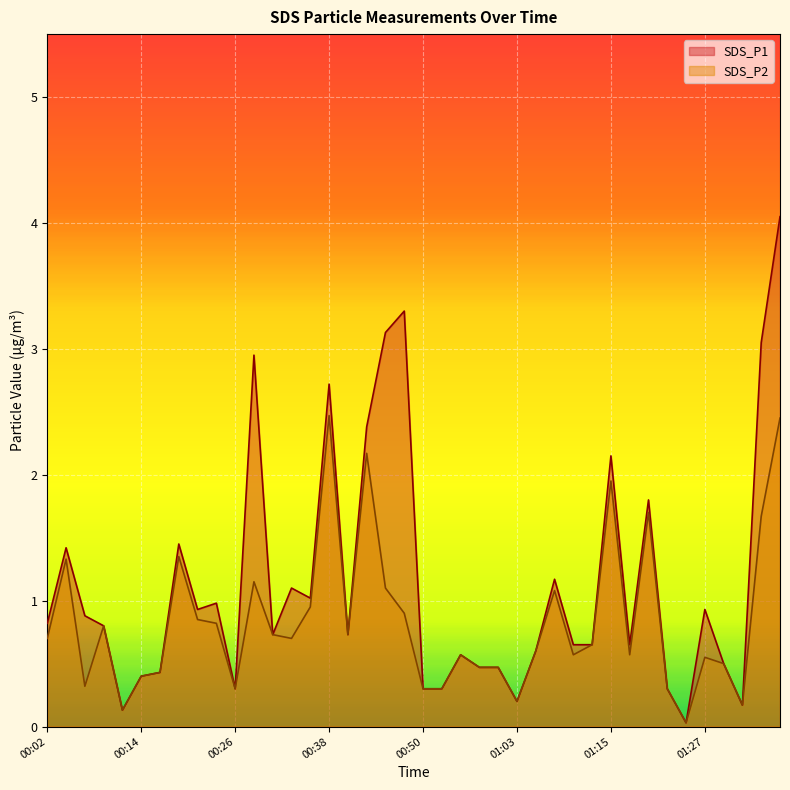

How many categories are shown in the chart?

40